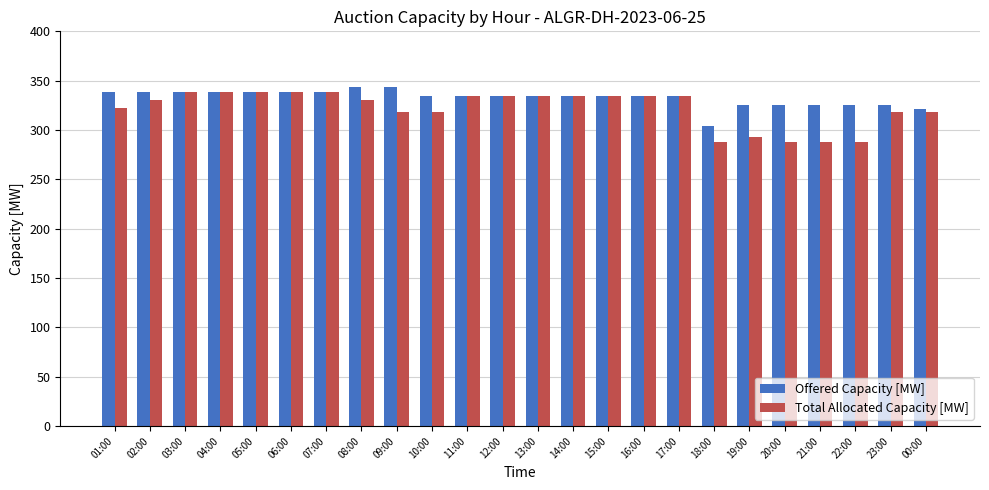

How many series are shown in this chart?

2